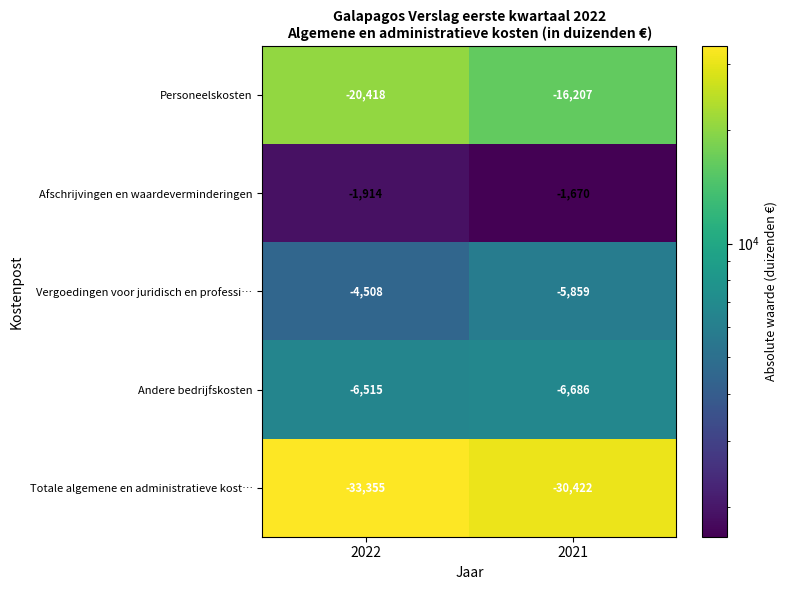

Is it true that Totale algemene en administratieve kost… equals -19357 at 2022?

False